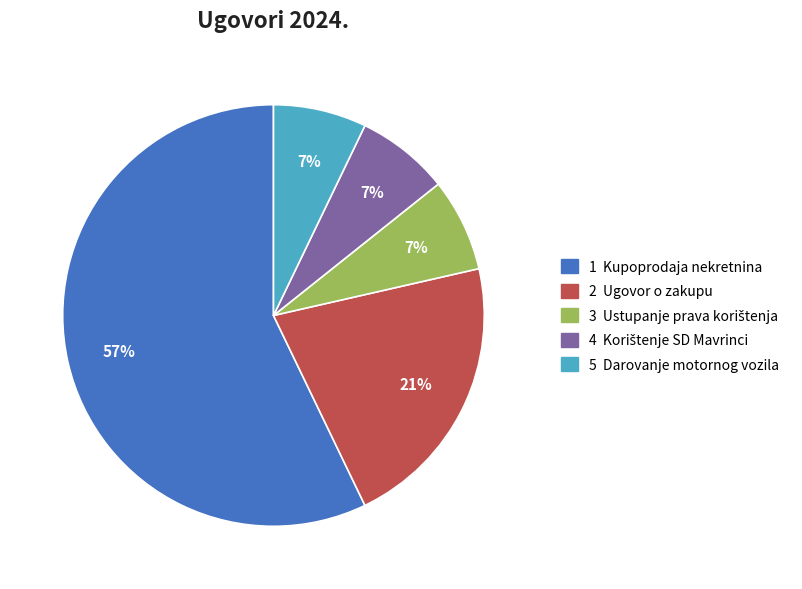

Does any single category account for the majority?

Yes